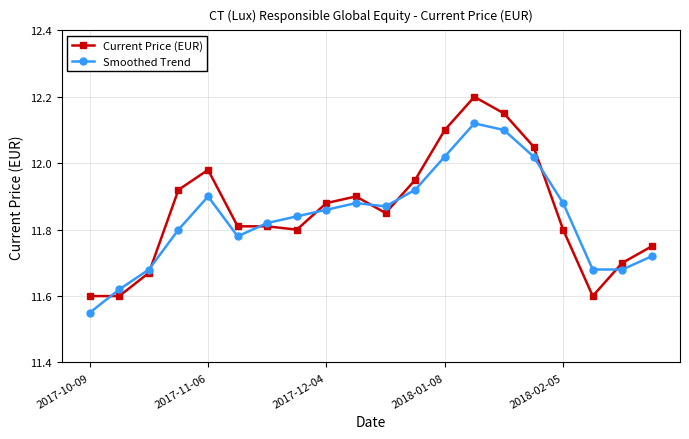

What are all the series names shown in the legend?

Current Price (EUR), Smoothed Trend